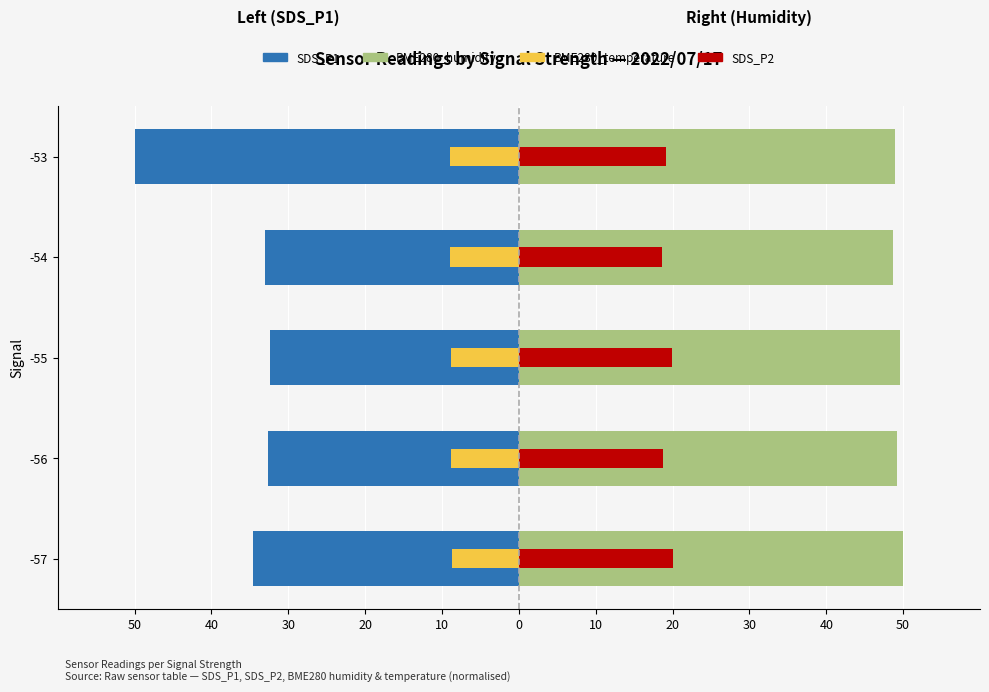

Reading left to right, transcribe all the data shown in this chart.

SDS_P1: -34.5	-32.6	-32.4	-33.0	-50.0
BME280_temp: -8.6	-8.9	-8.8	-8.9	-9.0
BME280_humidity: 50.0	49.2	49.6	48.7	48.9
SDS_P2: 20.0	18.7	19.9	18.6	19.2